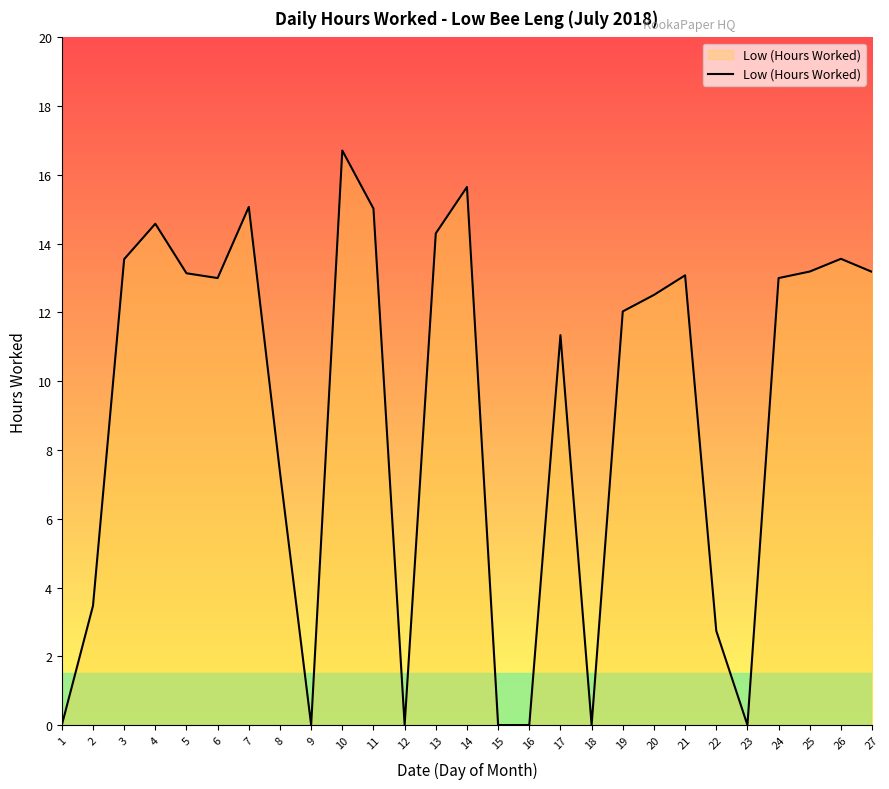

Is it true that the value at 24 is 13.0?

True